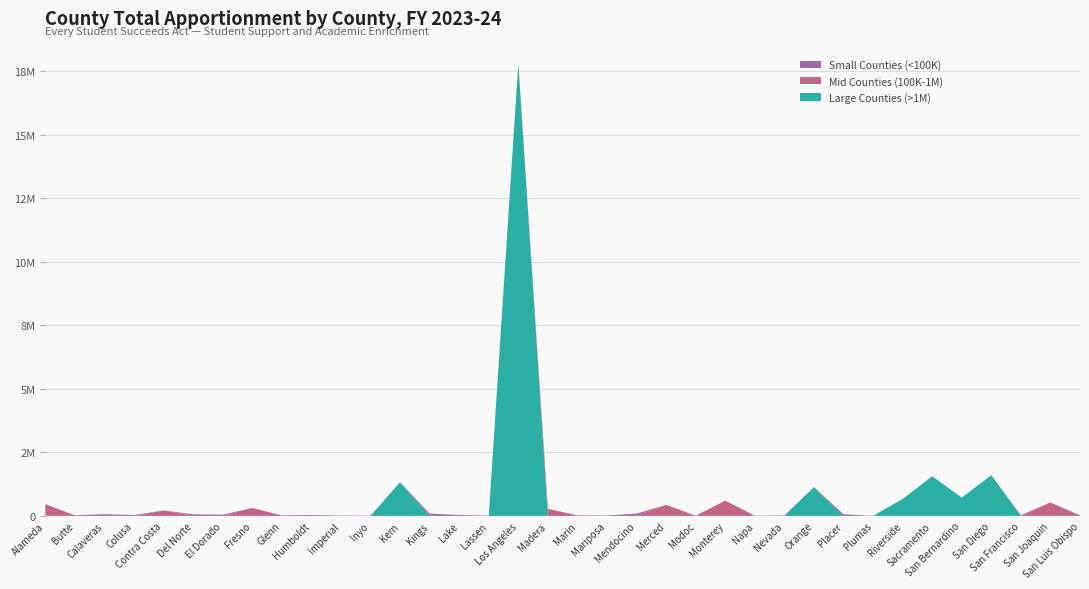

Reading left to right, transcribe all the data shown in this chart.

Large Counties (>1M): Alameda=0	Butte=0	Calaveras=0	Colusa=0	Contra Costa=0	Del Norte=0	El Dorado=0	Fresno=0	Glenn=0	Humboldt=0	Imperial=0	Inyo=0	Kern=1325703	Kings=0	Lake=0	Lassen=0	Los Angeles=17820686	Madera=0	Marin=0	Mariposa=0	Mendocino=0	Merced=0	Modoc=0	Monterey=0	Napa=0	Nevada=0	Orange=1135832	Placer=0	Plumas=0	Riverside=666436	Sacramento=1563480	San Bernardino=721319	San Diego=1602645	San Francisco=0	San Joaquin=0	San Luis Obispo=0
Mid Counties (100K-1M): Alameda=465066	Butte=0	Calaveras=0	Colusa=0	Contra Costa=213392	Del Norte=0	El Dorado=0	Fresno=314275	Glenn=0	Humboldt=0	Imperial=0	Inyo=0	Kern=0	Kings=0	Lake=0	Lassen=0	Los Angeles=0	Madera=279586	Marin=0	Mariposa=0	Mendocino=0	Merced=435974	Modoc=0	Monterey=601074	Napa=0	Nevada=0	Orange=0	Placer=0	Plumas=0	Riverside=0	Sacramento=0	San Bernardino=0	San Diego=0	San Francisco=0	San Joaquin=530071	San Luis Obispo=0
Small Counties (<100K): Alameda=0	Butte=25393	Calaveras=65371	Colusa=33733	Contra Costa=0	Del Norte=62838	El Dorado=48346	Fresno=0	Glenn=22755	Humboldt=34246	Imperial=14823	Inyo=11440	Kern=0	Kings=91713	Lake=35513	Lassen=13121	Los Angeles=0	Madera=0	Marin=22074	Mariposa=16116	Mendocino=89328	Merced=0	Modoc=9256	Monterey=0	Napa=9635	Nevada=18218	Orange=0	Placer=66527	Plumas=2500	Riverside=0	Sacramento=0	San Bernardino=0	San Diego=0	San Francisco=28781	San Joaquin=0	San Luis Obispo=27005